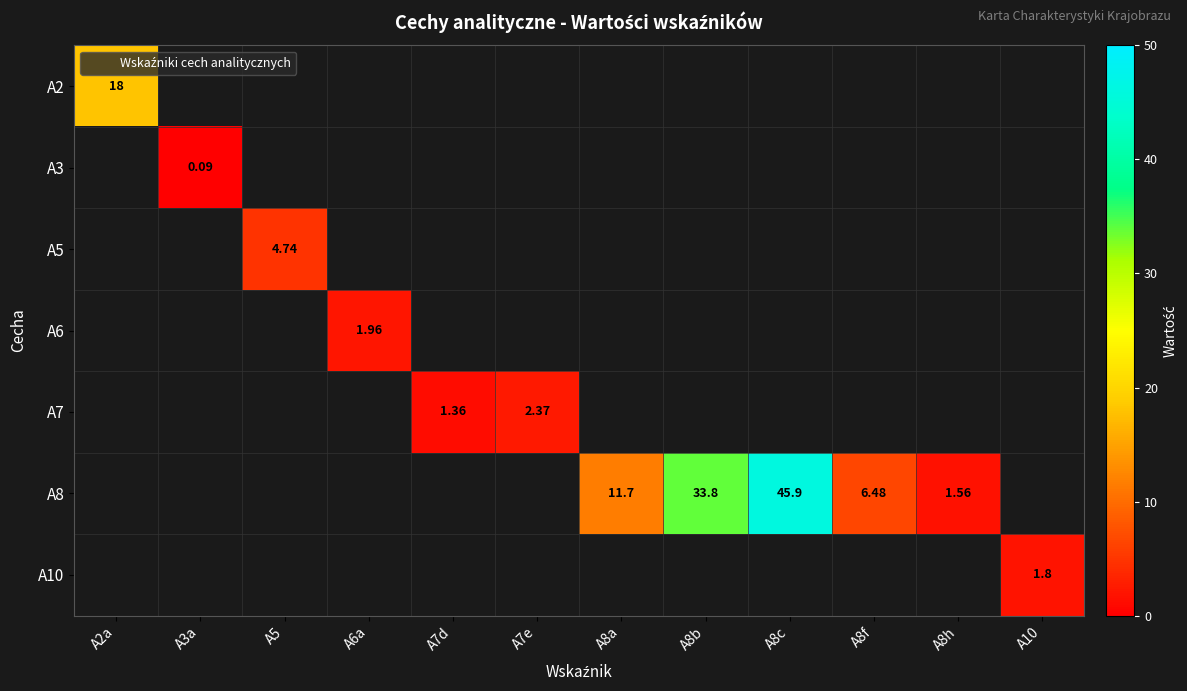

At how many categories does at least one series exceed 23?

2